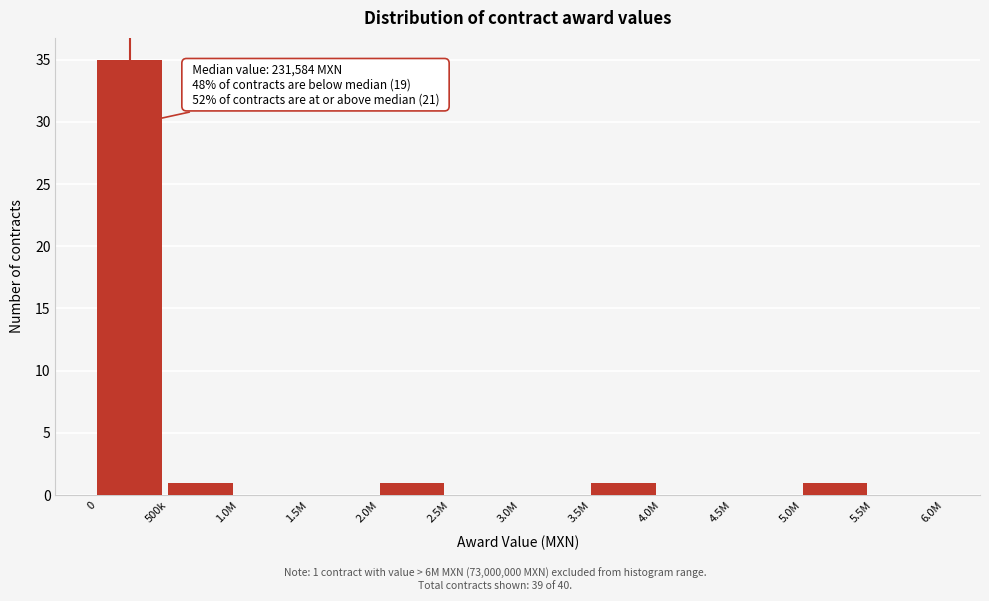

Reading left to right, extract all data points from this chart.

0=35	500k=1	1.0M=0	1.5M=0	2.0M=1	2.5M=0	3.0M=0	3.5M=1	4.0M=0	4.5M=0	5.0M=1	5.5M=0